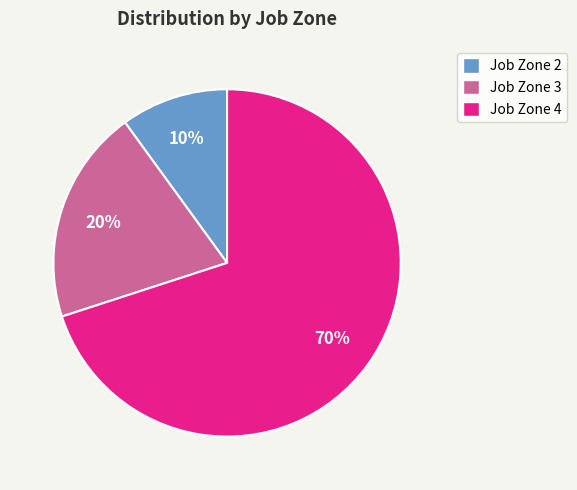

Which slice is the smallest?

Job Zone 2